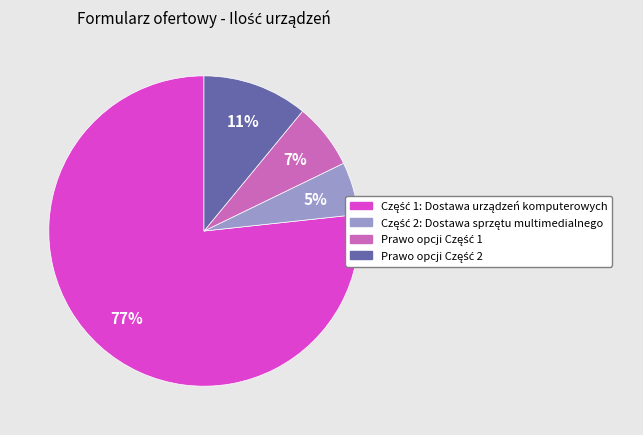

Is there any slice that represents more than half of the pie?

Yes